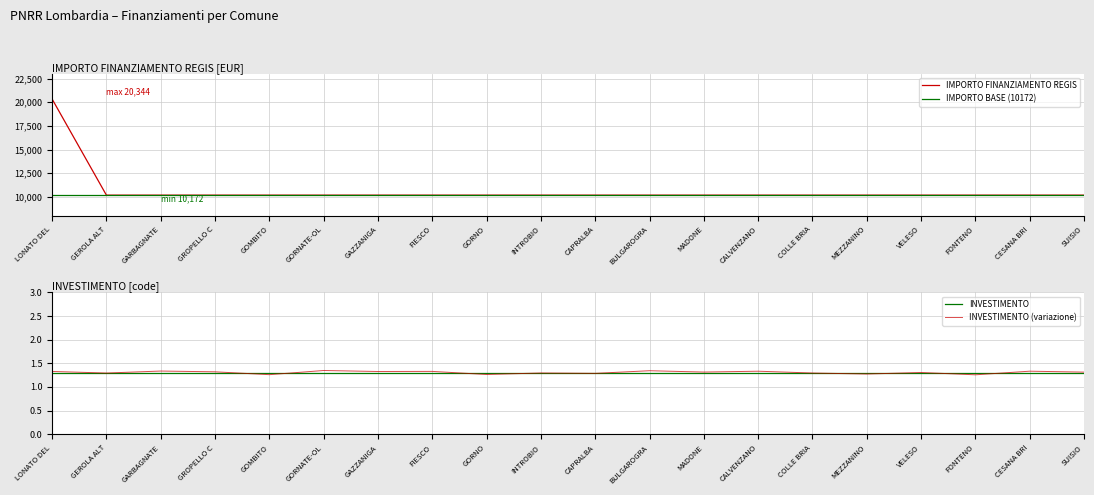

What is the average value of the INVESTIMENTO (variazione) series?

1.3